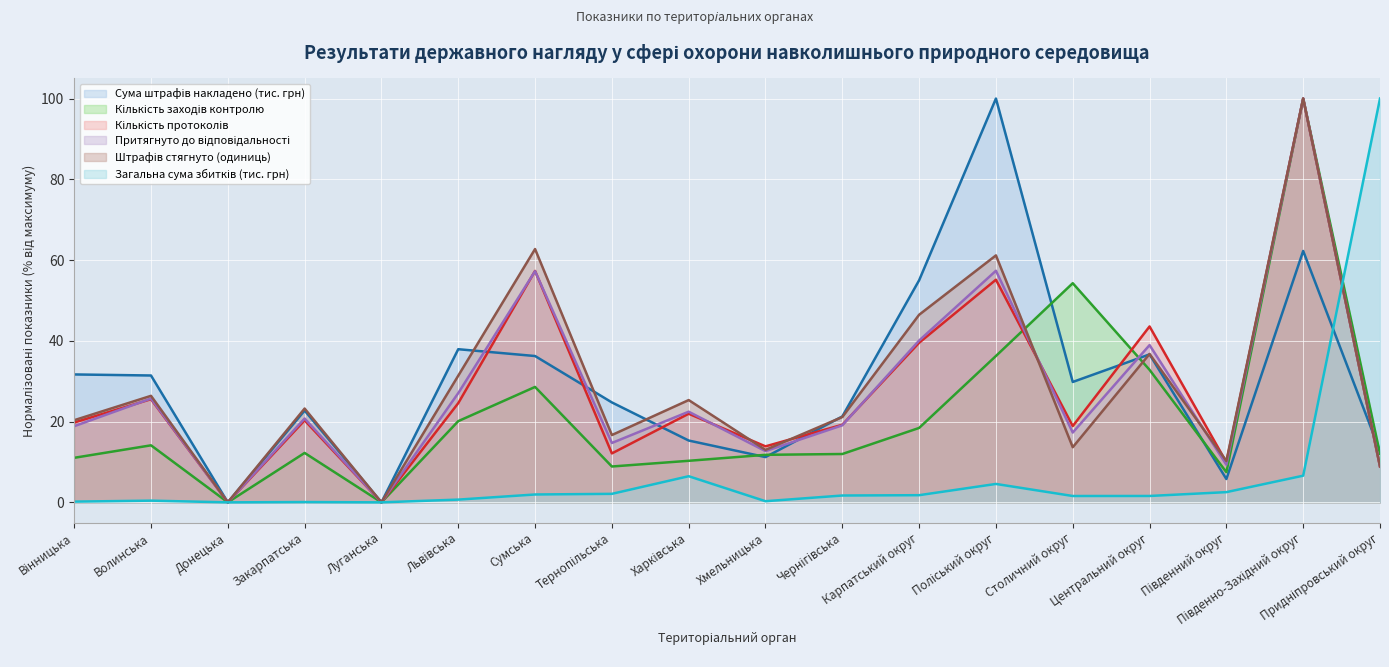

What are all the series names shown in the legend?

Сума штрафів накладено (тис. грн), Кількість заходів контролю, Кількість протоколів, Притягнуто до відповідальності, Штрафів стягнуто (одиниць), Загальна сума збитків (тис. грн)